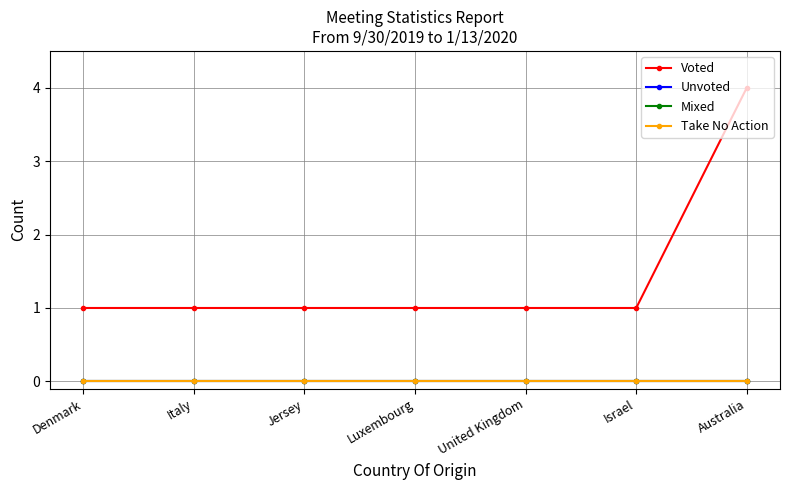

Which category has the highest value across all series?

Australia